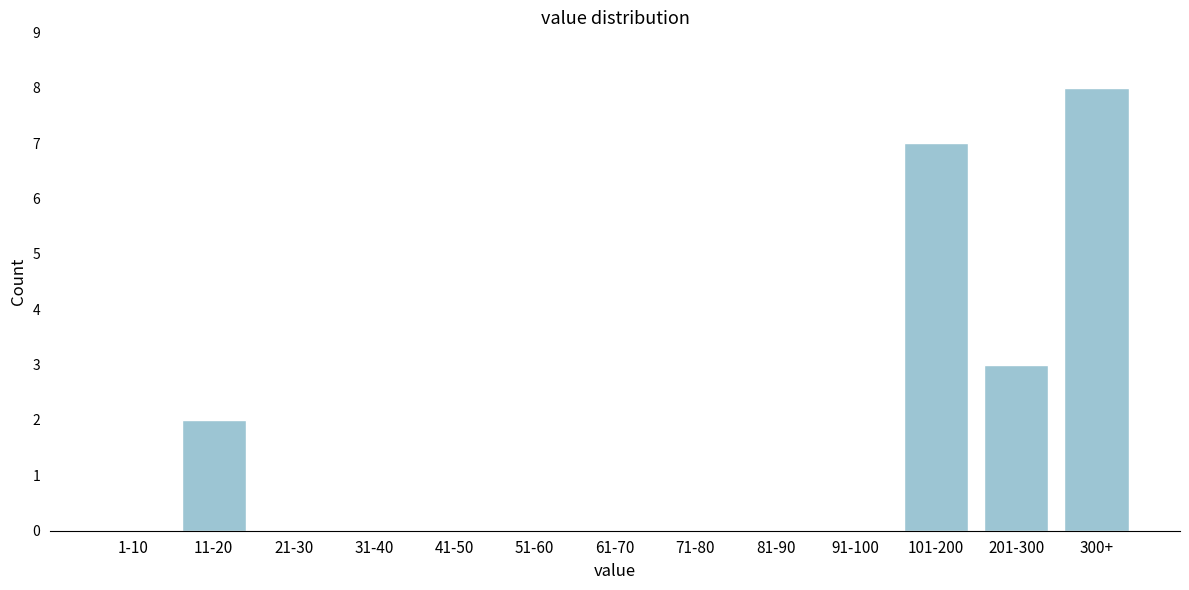

Reading left to right, what are all the values shown in this chart?

1-10=0	11-20=2	21-30=0	31-40=0	41-50=0	51-60=0	61-70=0	71-80=0	81-90=0	91-100=0	101-200=7	201-300=3	300+=8